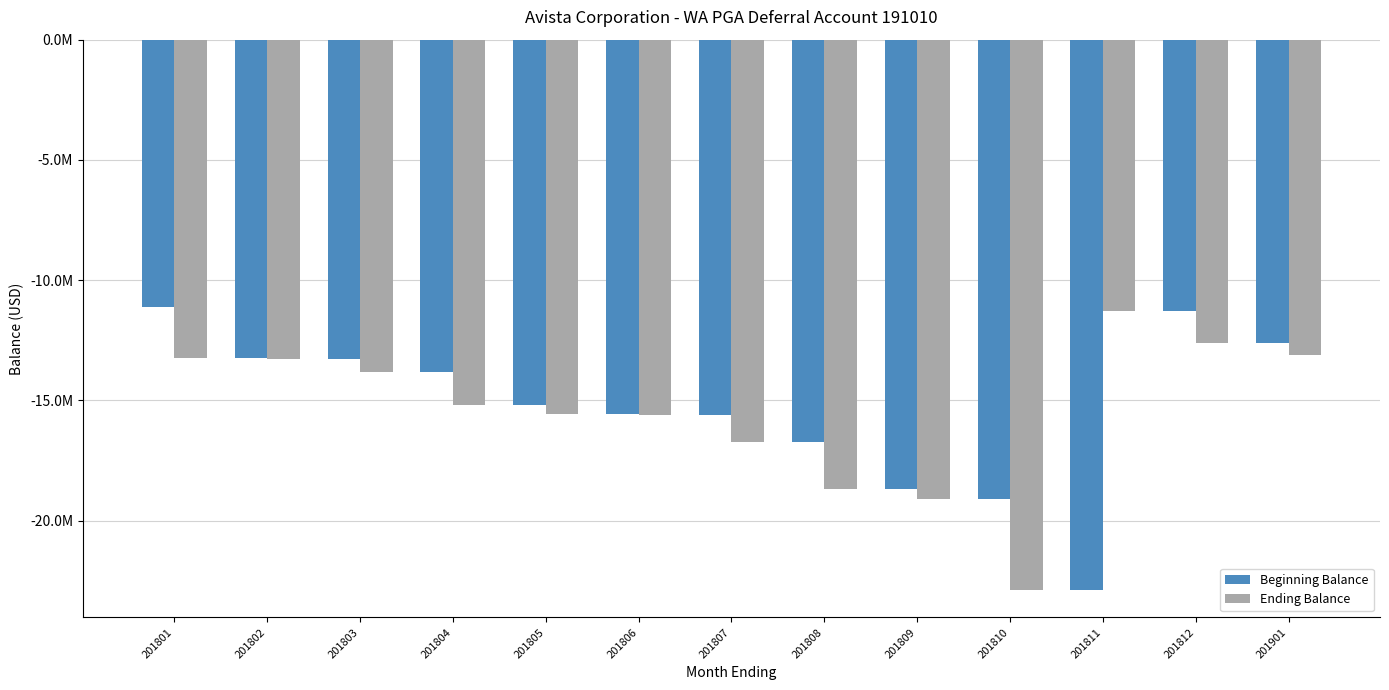

What are all the series names shown in the legend?

Beginning Balance, Ending Balance